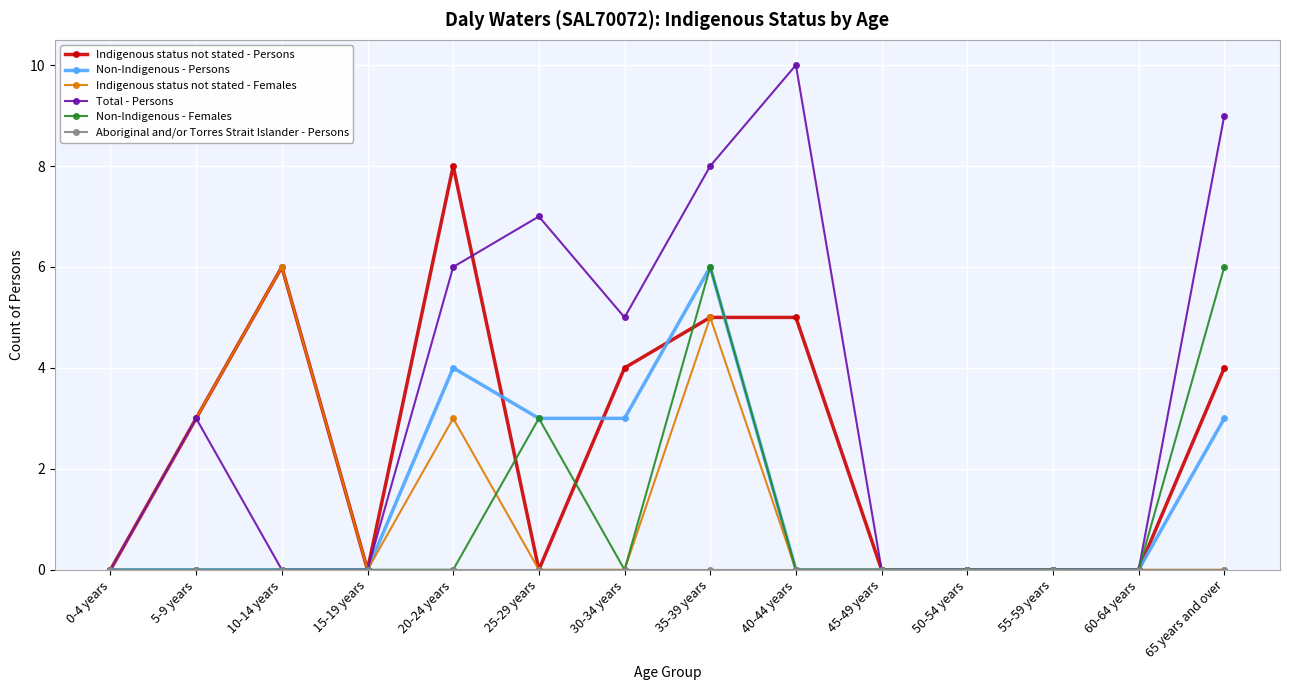

What is the label of the 9th point from the left?

40-44 years